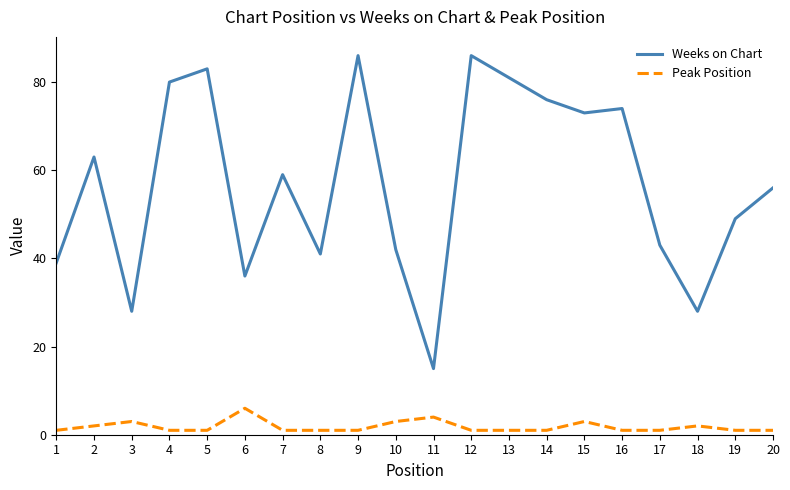

True or false: Peak Position has more than 2 interior local peaks.

True